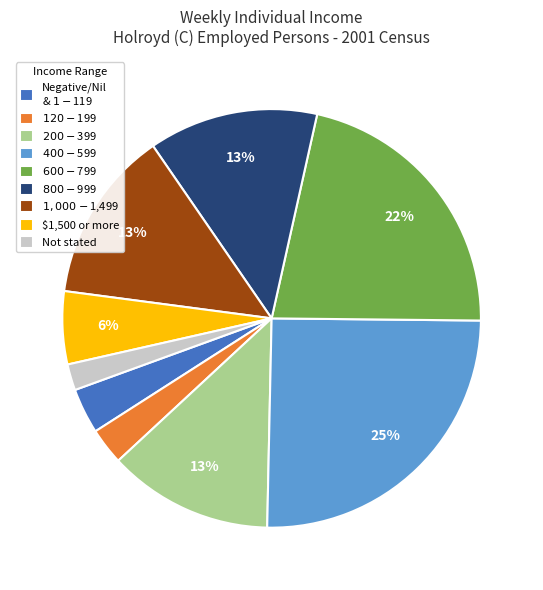

To the nearest percent, what is the average slice percentage?

11%